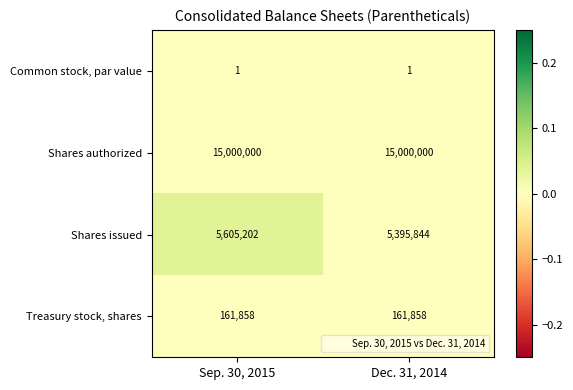

Which series changed the most between Sep. 30, 2015 and Dec. 31, 2014?

Shares issued